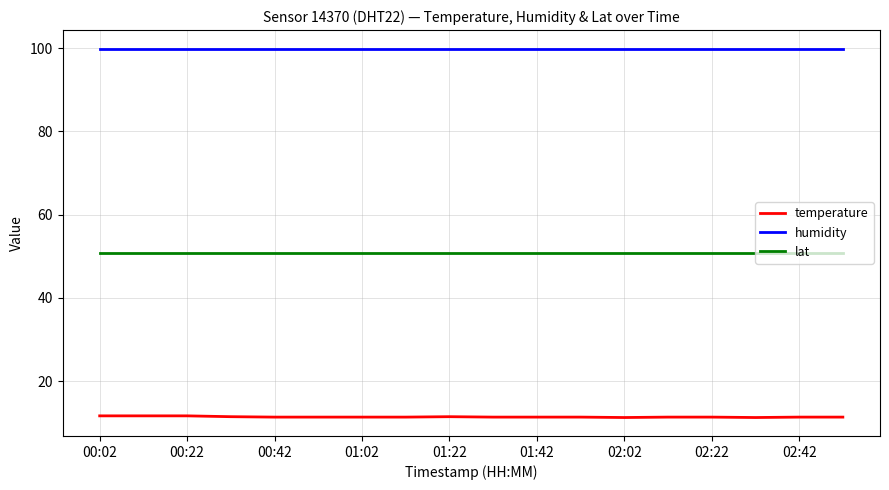

True or false: temperature and lat intersect in this chart.

False